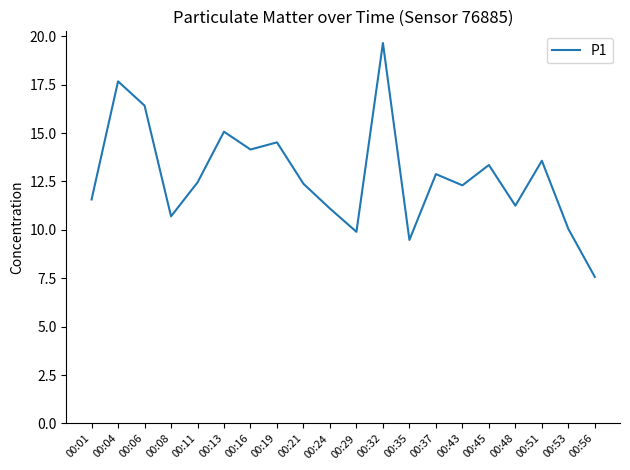

Where is the first local minimum?

00:08